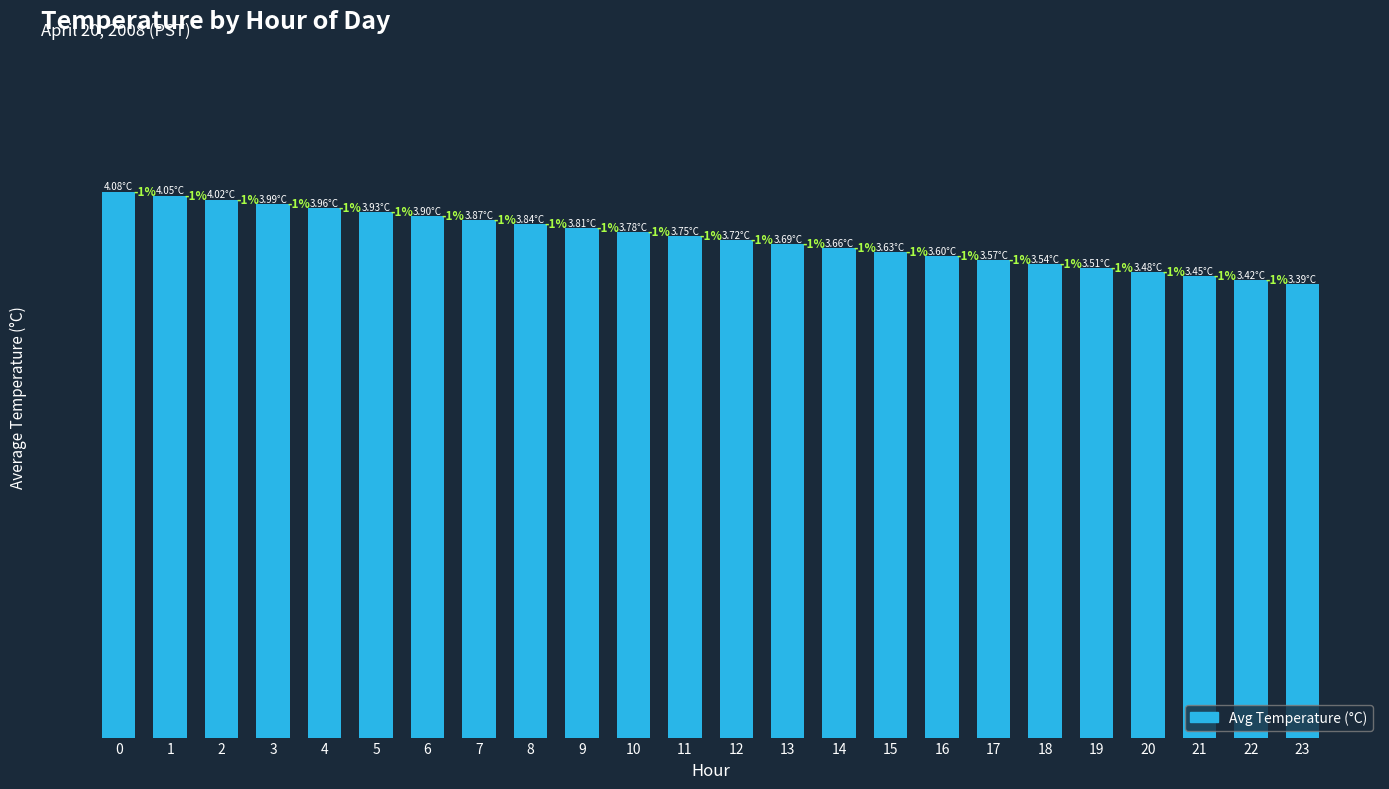

Rank the categories by value from highest to lowest.

0, 1, 2, 3, 4, 5, 6, 7, 8, 9, 10, 11, 12, 13, 14, 15, 16, 17, 18, 19, 20, 21, 22, 23